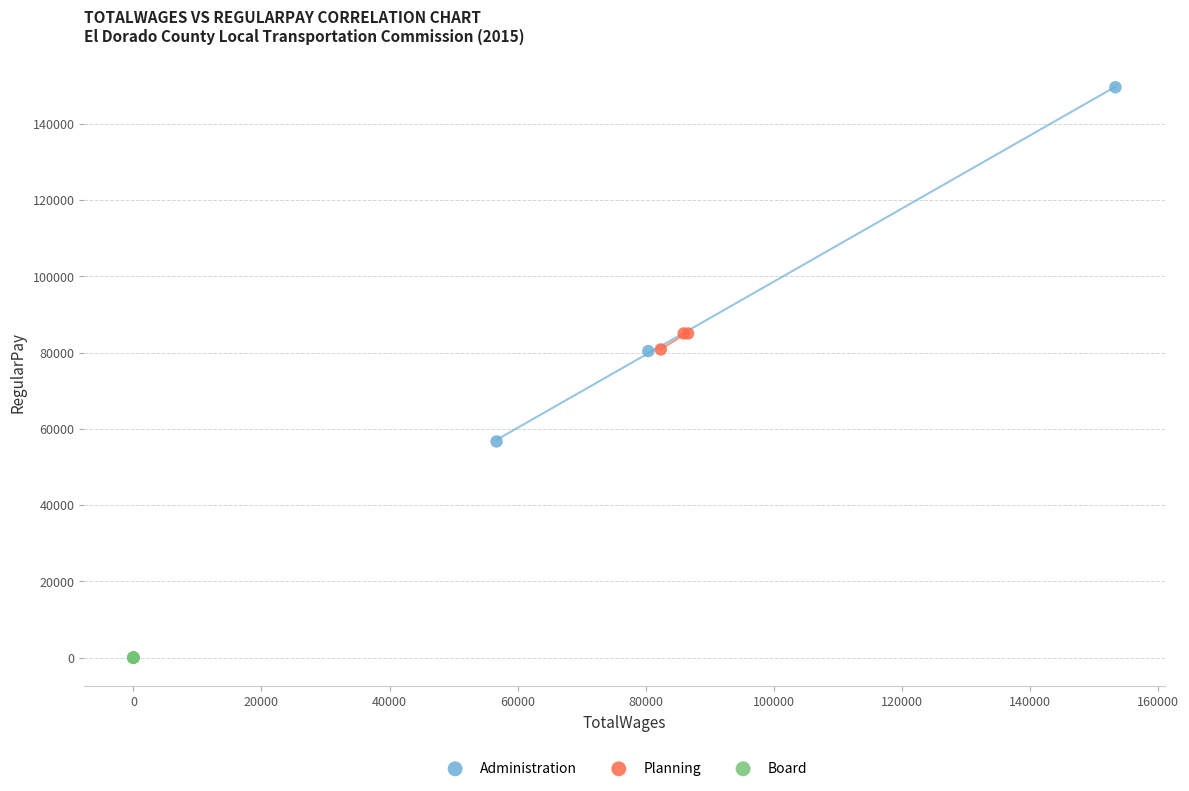

Which series reaches the maximum Y coordinate?

Administration